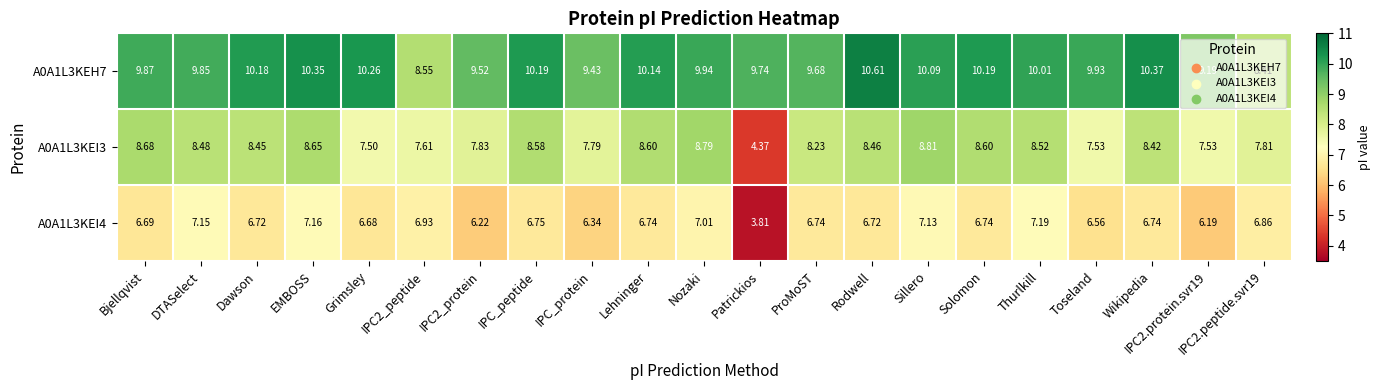

Rank the series by their average value, from highest to lowest.

A0A1L3KEH7, A0A1L3KEI3, A0A1L3KEI4